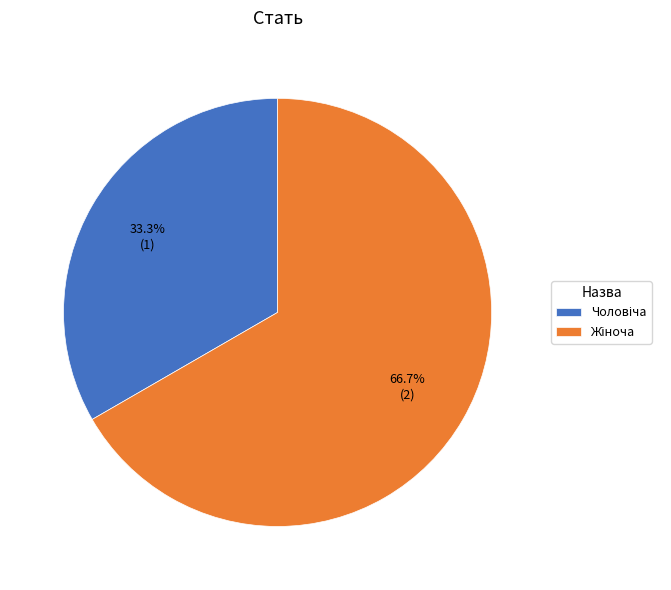

Does any single category account for the majority?

Yes